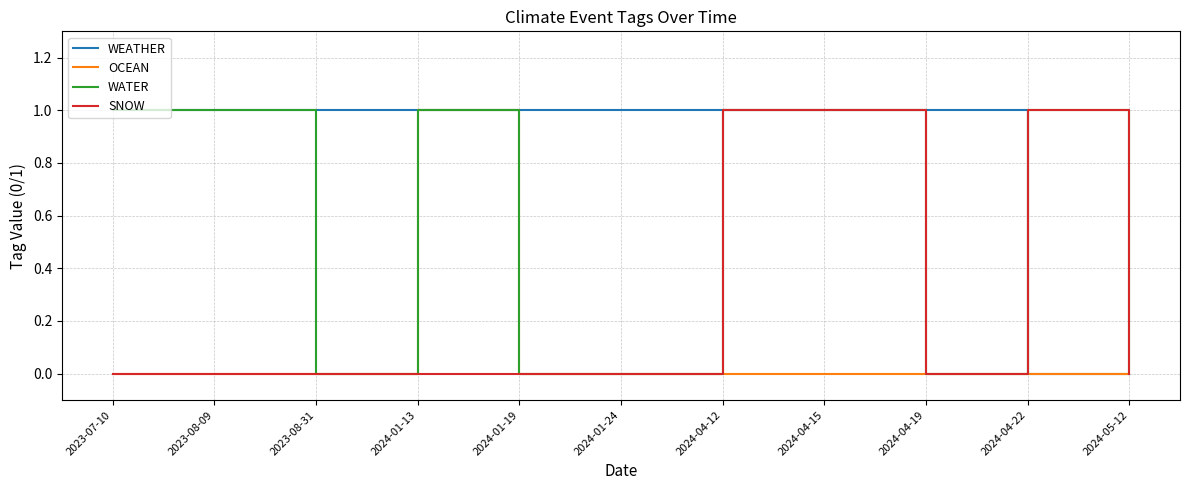

Reading left to right, extract all data points from this chart.

WEATHER: 1	1	1	1	1	1	1	1	1	0	0
OCEAN: 0	0	0	1	0	0	0	0	0	0	0
WATER: 1	1	0	1	0	0	1	1	0	1	0
SNOW: 0	0	0	0	0	0	1	1	0	1	0